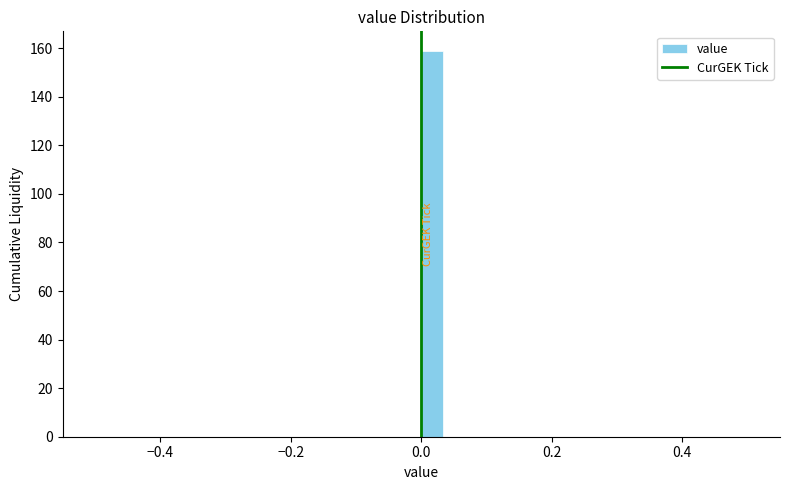

Read against the x-axis, roughly where is the centre of the tallest bar?

0.02